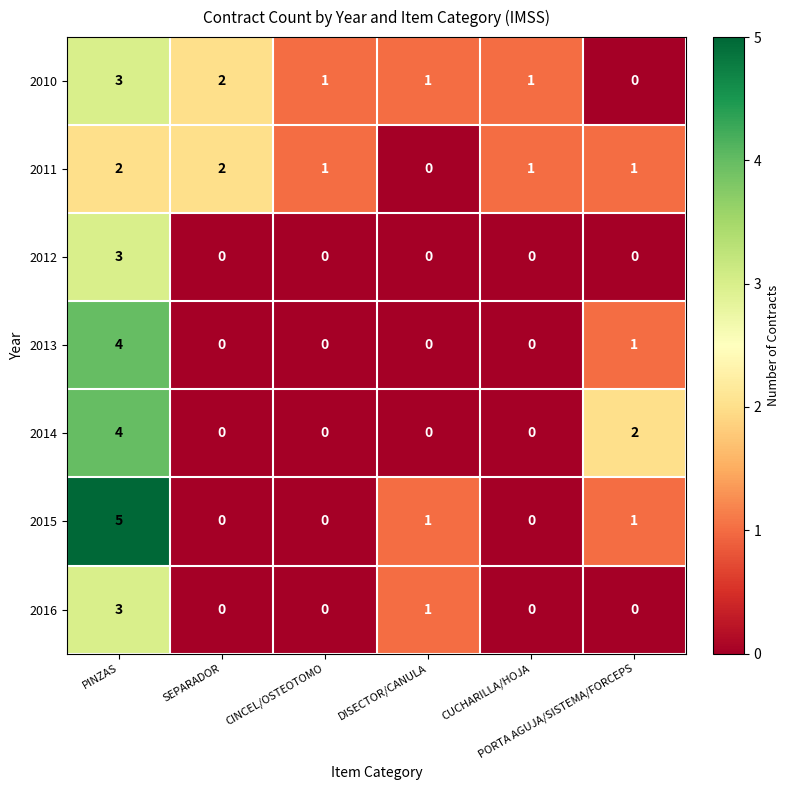

Count the 2010 values in the range 1 to 2.

4